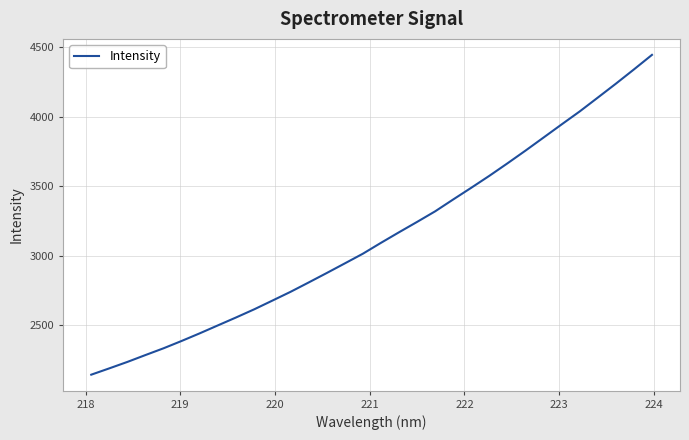

What is the sum of all values?

100437.4